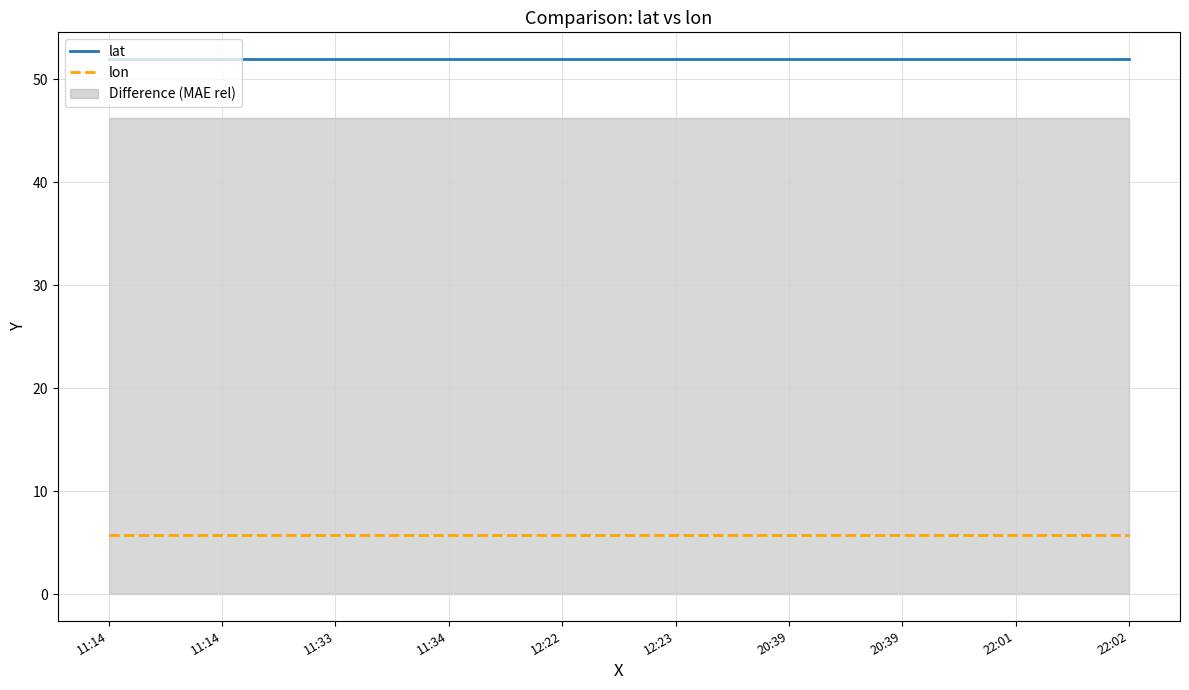

What is the label of the 4th point from the right?

20:39